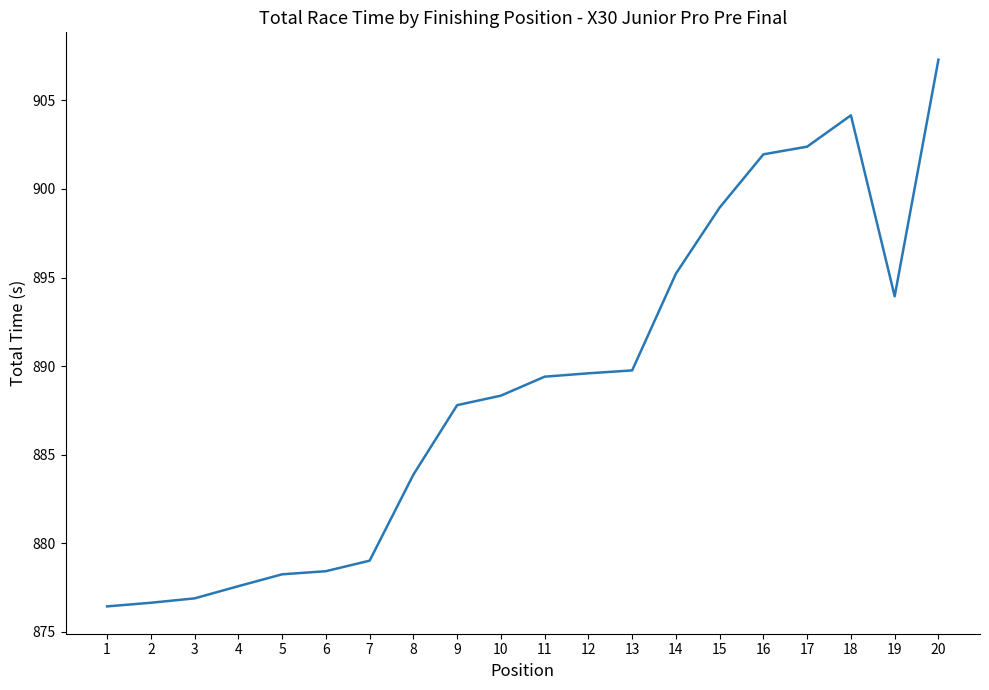

Does the chart have visible grid lines?

No